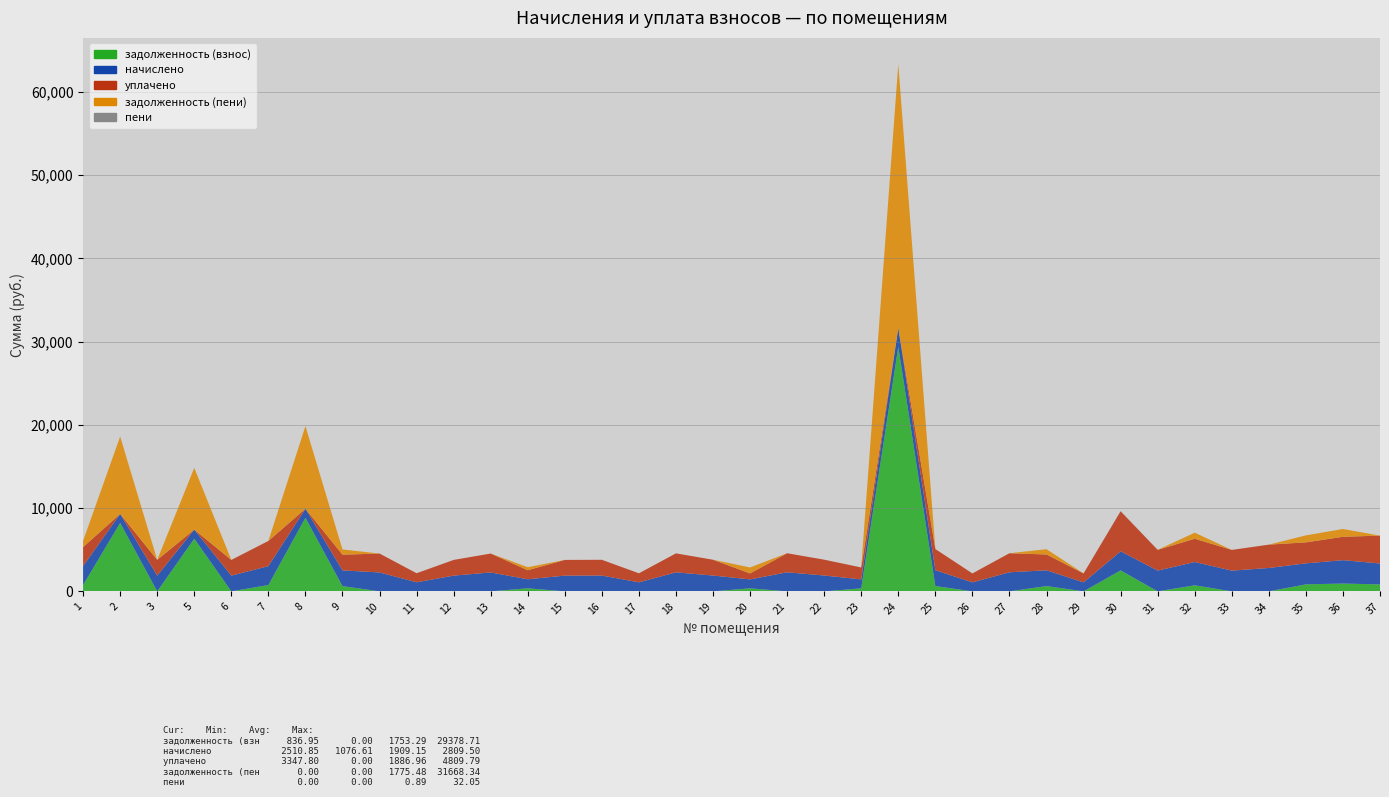

Reading right to left, extract all data points from this chart.

задолженность (взнос): 37=837.0	36=936.5	35=840.6	34=0.0	33=0.0	32=726.0	31=0.0	30=2516.5	29=0.0	28=632.9	27=0.0	26=0.0	25=635.4	24=29378.7	23=358.9	22=0.0	21=0.0	20=358.9	19=0.0	18=0.0	17=0.0	16=0.0	15=0.0	14=362.6	13=0.0	12=0.0	11=0.0	10=0.0	9=629.2	8=8838.6	7=757.1	6=0.0	5=6329.6	3=0.0	2=8220.4	1=759.5
начислено: 37=2510.8	36=2809.5	35=2521.9	34=2805.8	33=2488.7	32=2798.4	31=2492.4	30=2293.3	29=1076.6	28=1898.8	27=2289.6	26=1076.6	25=1906.2	24=2289.6	23=1076.6	22=1902.5	21=2289.6	20=1076.6	19=1898.8	18=2282.2	17=1084.0	16=1895.1	15=1887.8	14=1087.7	13=2271.2	12=1887.8	11=1087.7	10=2271.2	9=1887.8	8=1087.7	7=2271.2	6=1887.8	5=1087.7	3=1891.4	2=1080.3	1=2278.6
уплачено: 37=3347.8	36=2809.5	35=2521.9	34=2805.8	33=2488.7	32=2798.4	31=2492.4	30=4809.8	29=1076.6	28=1898.8	27=2289.6	26=1076.6	25=2541.6	24=0.0	23=1435.5	22=1902.5	21=2289.6	20=717.7	19=1898.8	18=2282.2	17=1084.0	16=1895.1	15=1887.8	14=1087.1	13=2271.2	12=1887.8	11=1087.7	10=2271.2	9=1887.8	8=0.0	7=3028.2	6=1887.8	5=0.0	3=1891.4	2=0.0	1=2279.6
задолженность (пени): 37=0.0	36=936.5	35=840.6	34=0.0	33=0.0	32=726.0	31=0.0	30=0.0	29=0.0	28=632.9	27=0.0	26=0.0	25=0.0	24=31668.3	23=0.0	22=0.0	21=0.0	20=717.7	19=0.0	18=0.0	17=0.0	16=0.0	15=0.0	14=363.1	13=0.0	12=0.0	11=0.0	10=0.0	9=629.2	8=9926.3	7=0.0	6=0.0	5=7417.3	3=0.0	2=9300.7	1=758.5
пени: 37=0.0	36=0.0	35=0.0	34=0.0	33=0.0	32=0.0	31=0.0	30=32.0	29=0.0	28=0.0	27=0.0	26=0.0	25=0.0	24=0.0	23=0.0	22=0.0	21=0.0	20=0.0	19=0.0	18=0.0	17=0.0	16=0.0	15=0.0	14=0.0	13=0.0	12=0.0	11=0.0	10=0.0	9=0.0	8=0.0	7=0.0	6=0.0	5=0.0	3=0.0	2=0.0	1=0.0